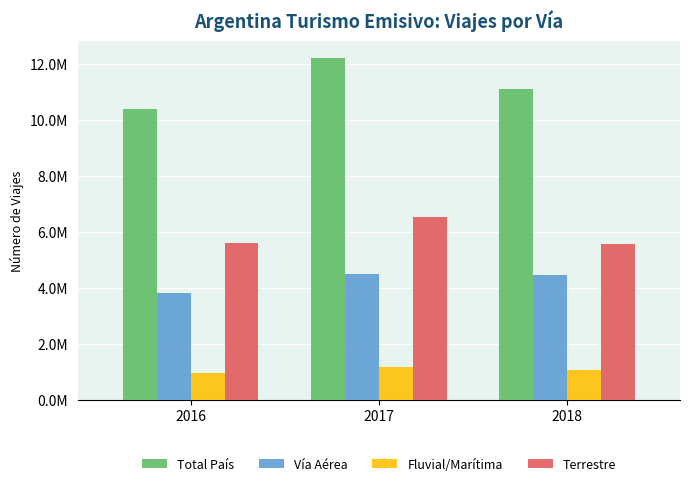

What are all the series names shown in the legend?

Total País, Vía Aérea, Fluvial/Marítima, Terrestre